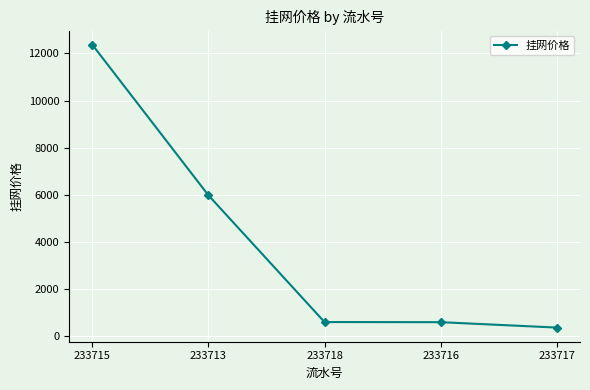

Approximately how many times larger is the value at 233716 compared to 233717?

1.6